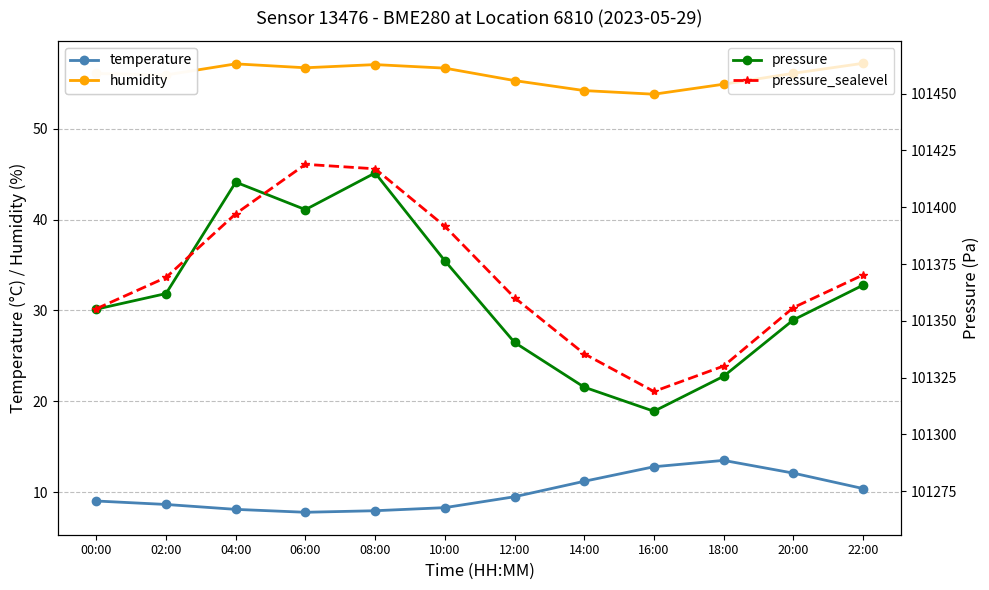

What is the difference between the highest and lowest values at 16:00?

101306.1